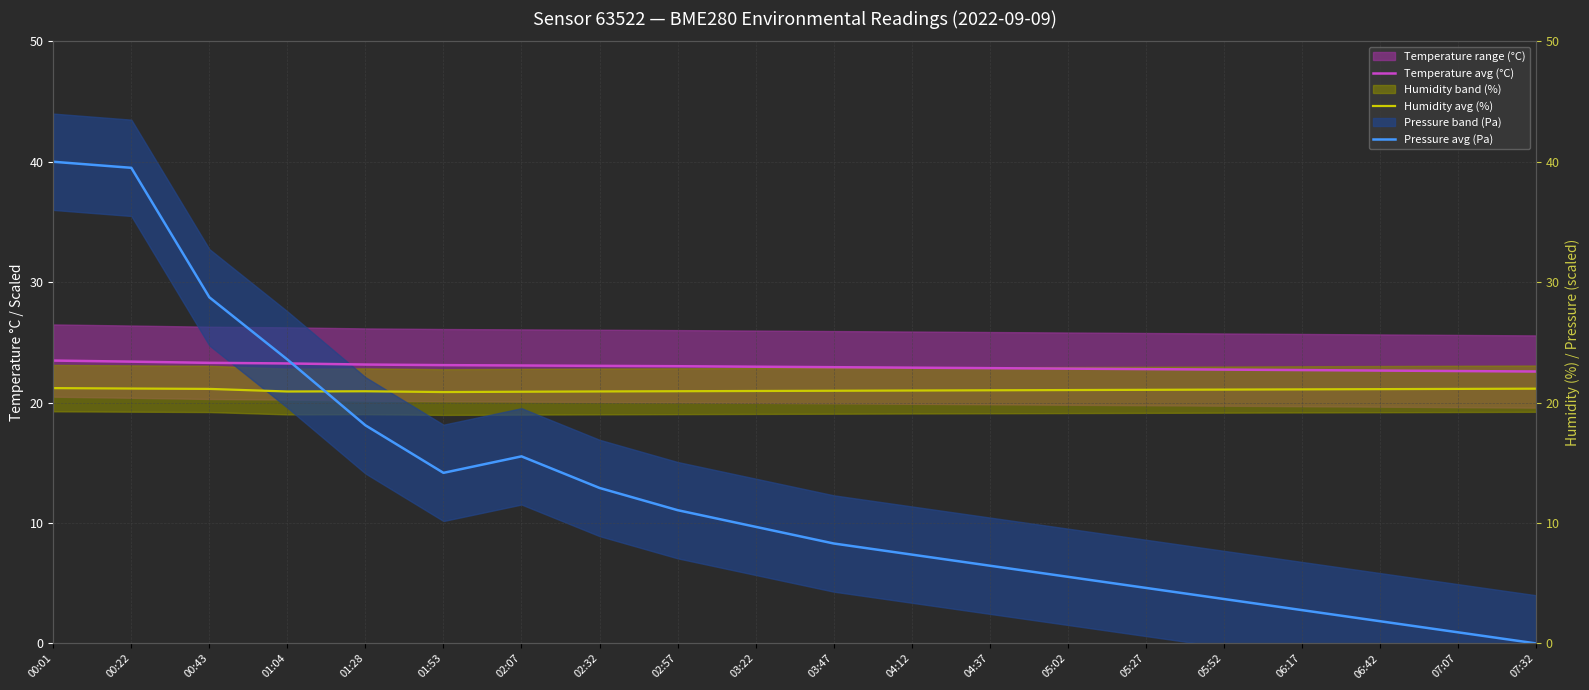

Rank the categories by Temperature avg (°C) value from lowest to highest.

07:32, 07:07, 06:42, 06:17, 05:52, 05:27, 05:02, 04:37, 04:12, 03:47, 03:22, 02:57, 02:32, 02:07, 01:53, 01:28, 01:04, 00:43, 00:22, 00:01